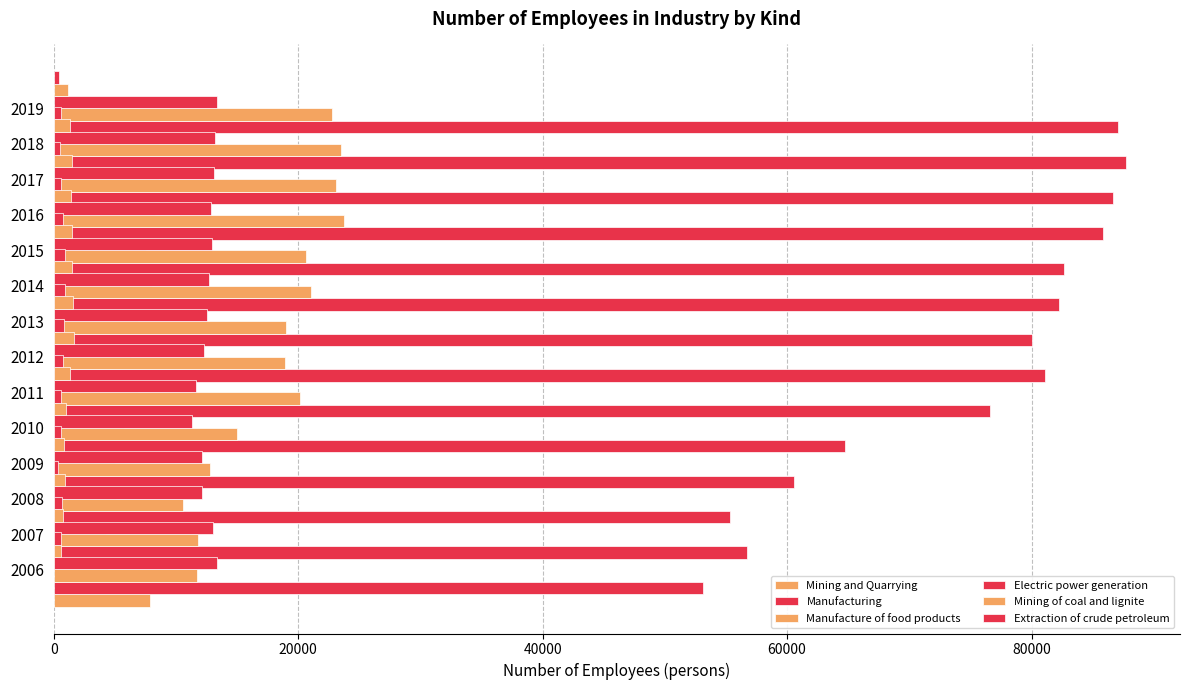

How many bars are there in each group?

6